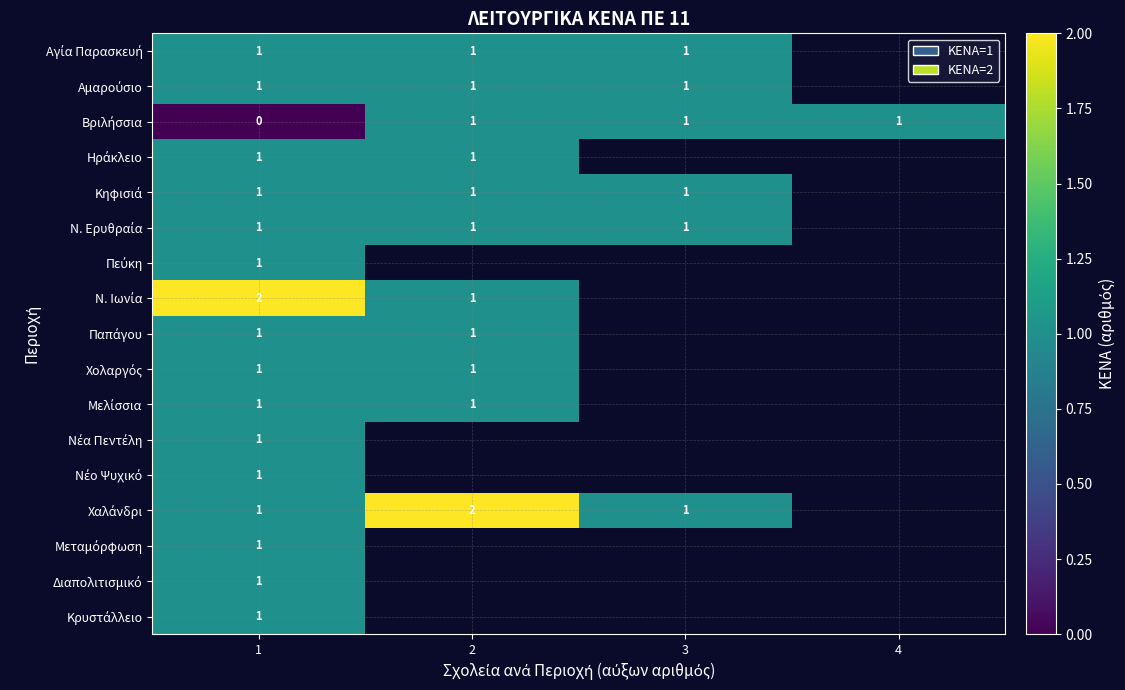

What is the total value across all series at 1?

17